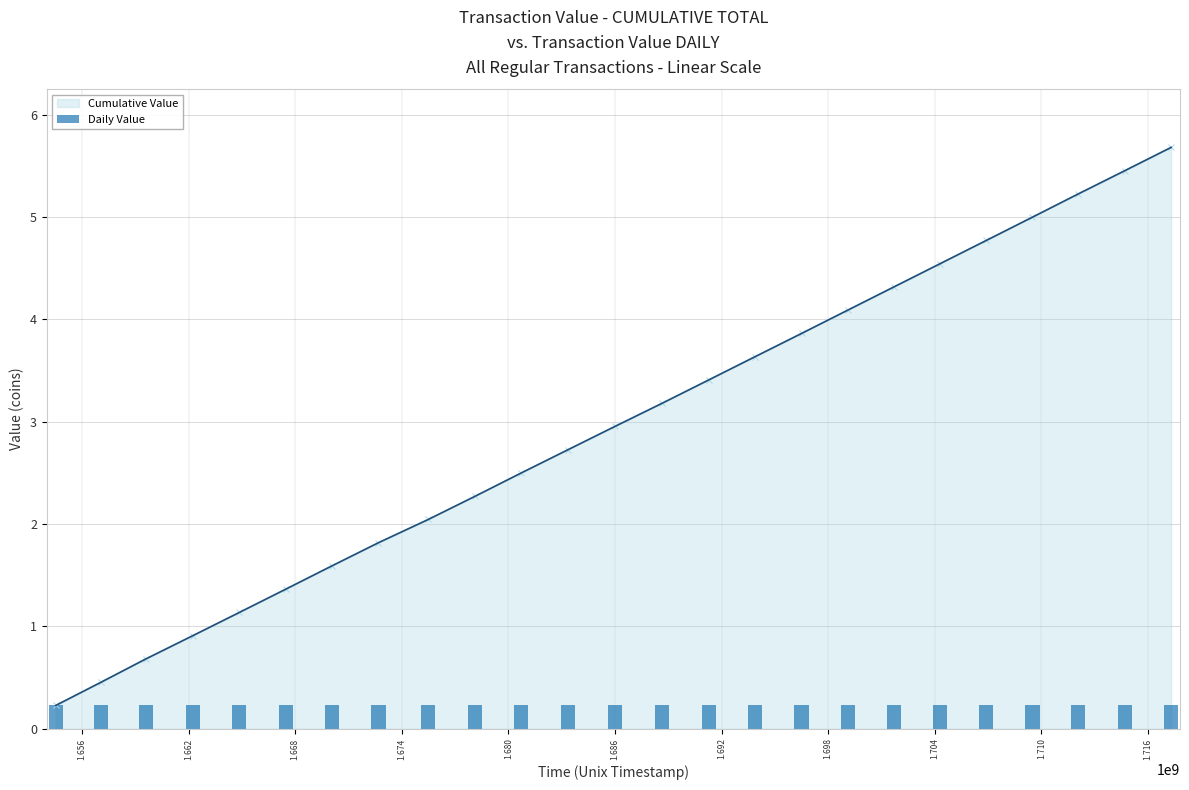

What is the value of the Cumulative Value point at the 5th from the left?

1.1